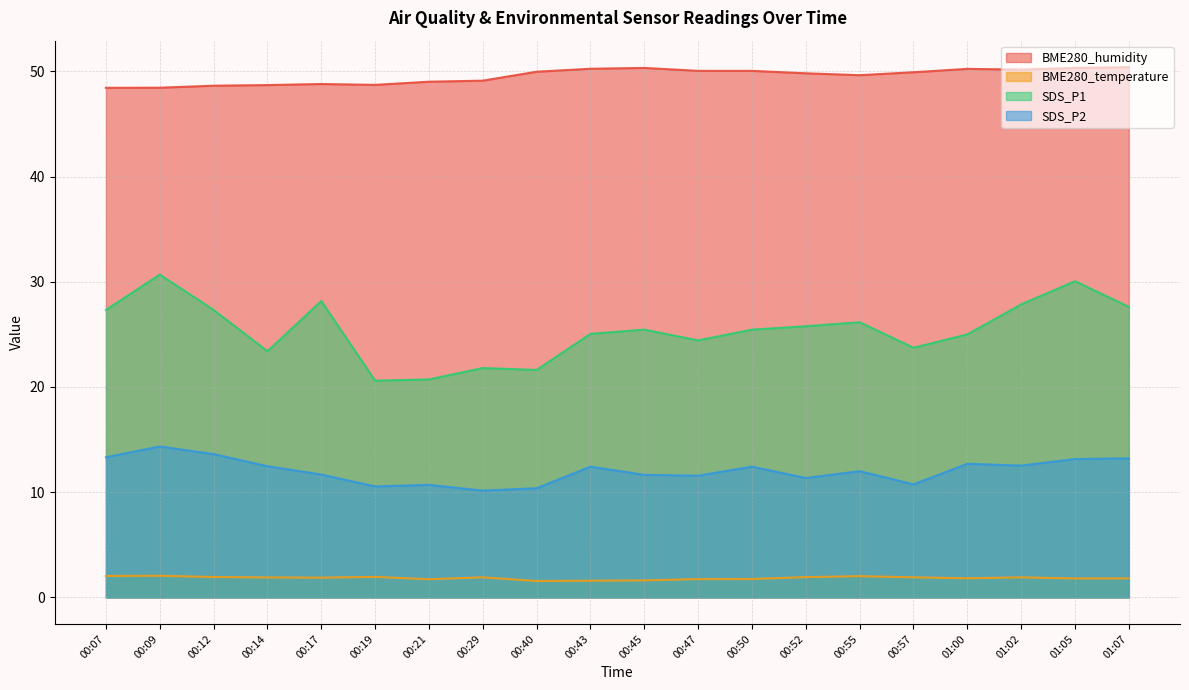

At how many categories does at least one series exceed 25?

20